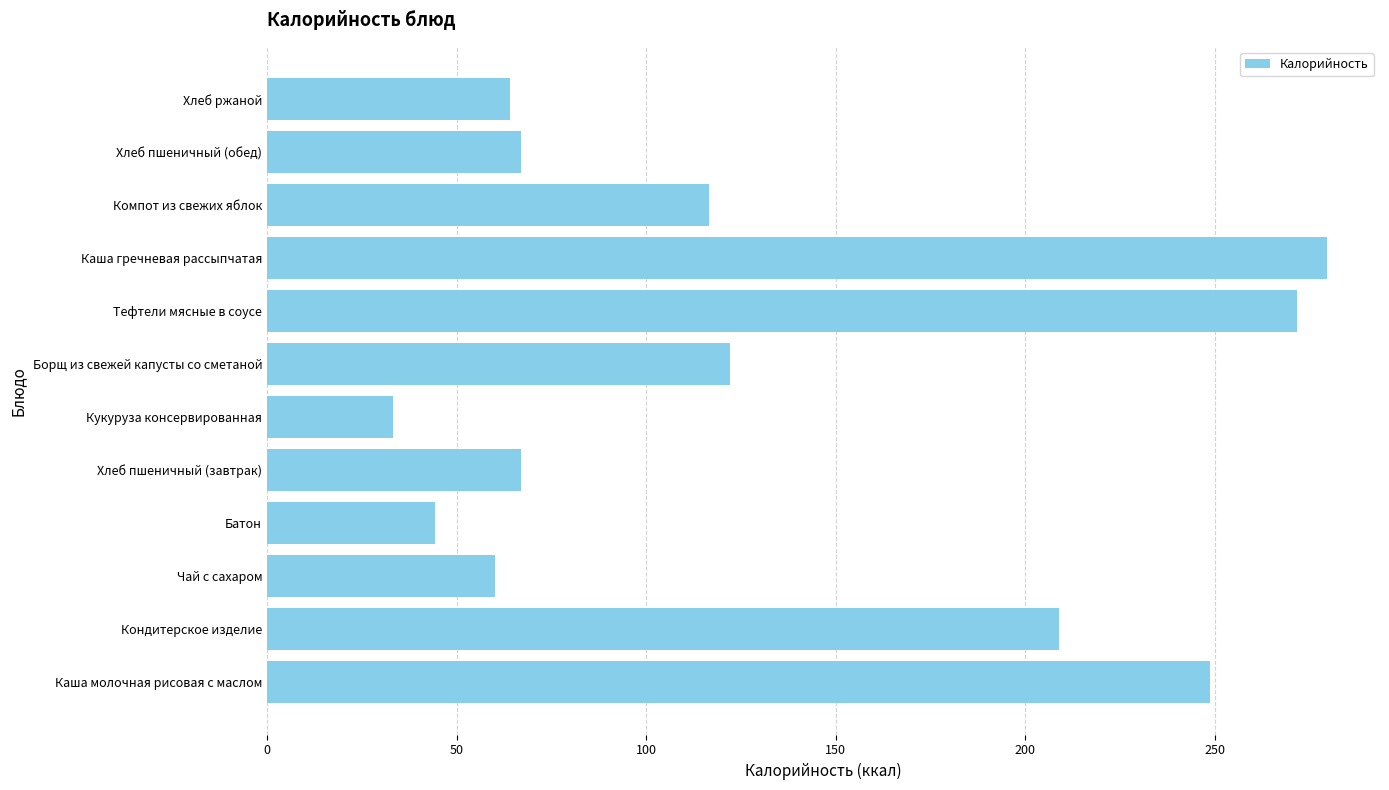

What is the difference between the maximum and minimum values?

246.3